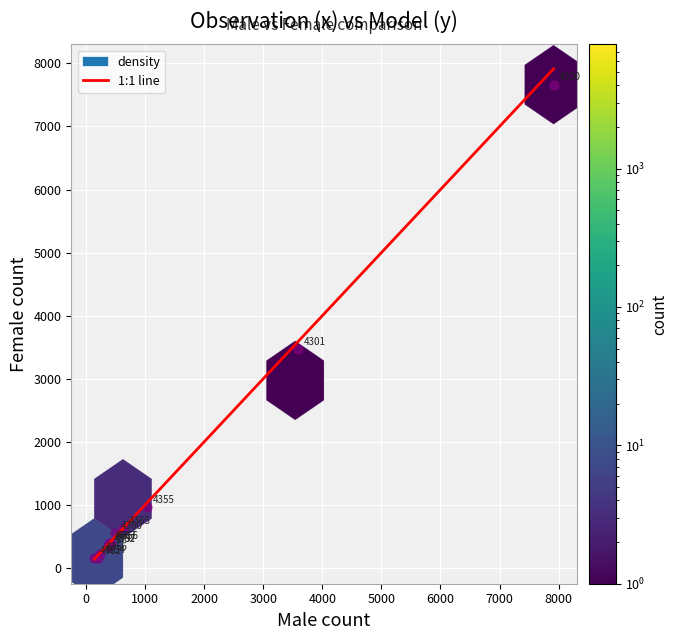

What Y value in the scatter plot is closest to 3911?

3471